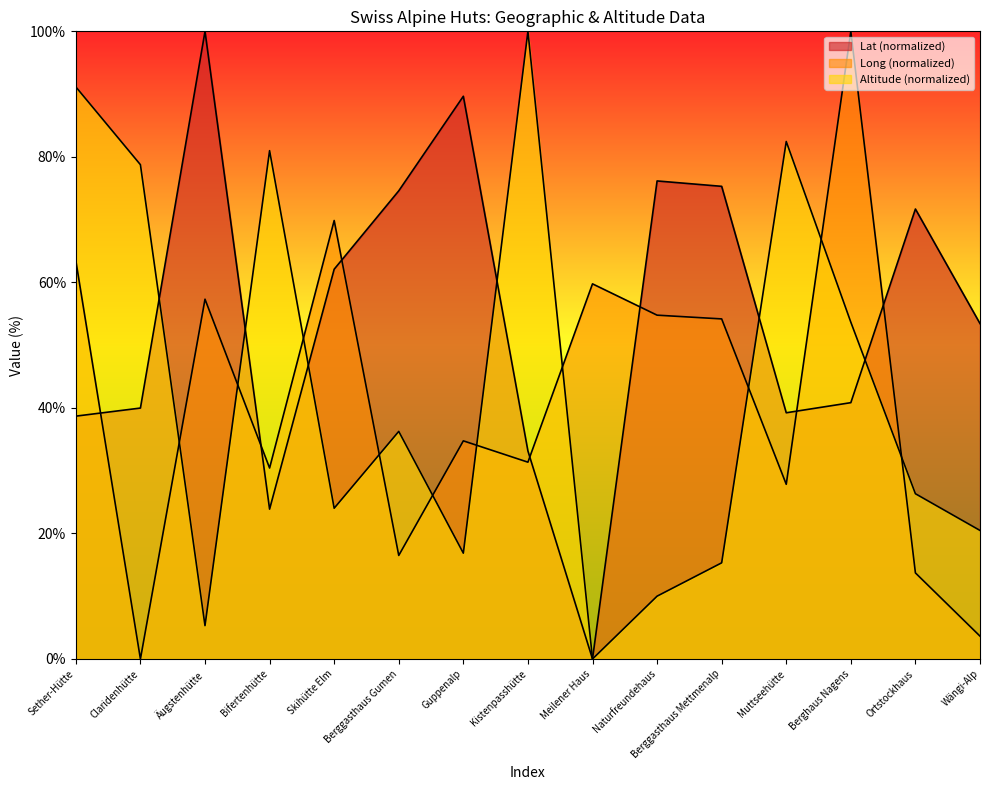

What is the difference between the maximum and minimum values in the Lat series?

100.0